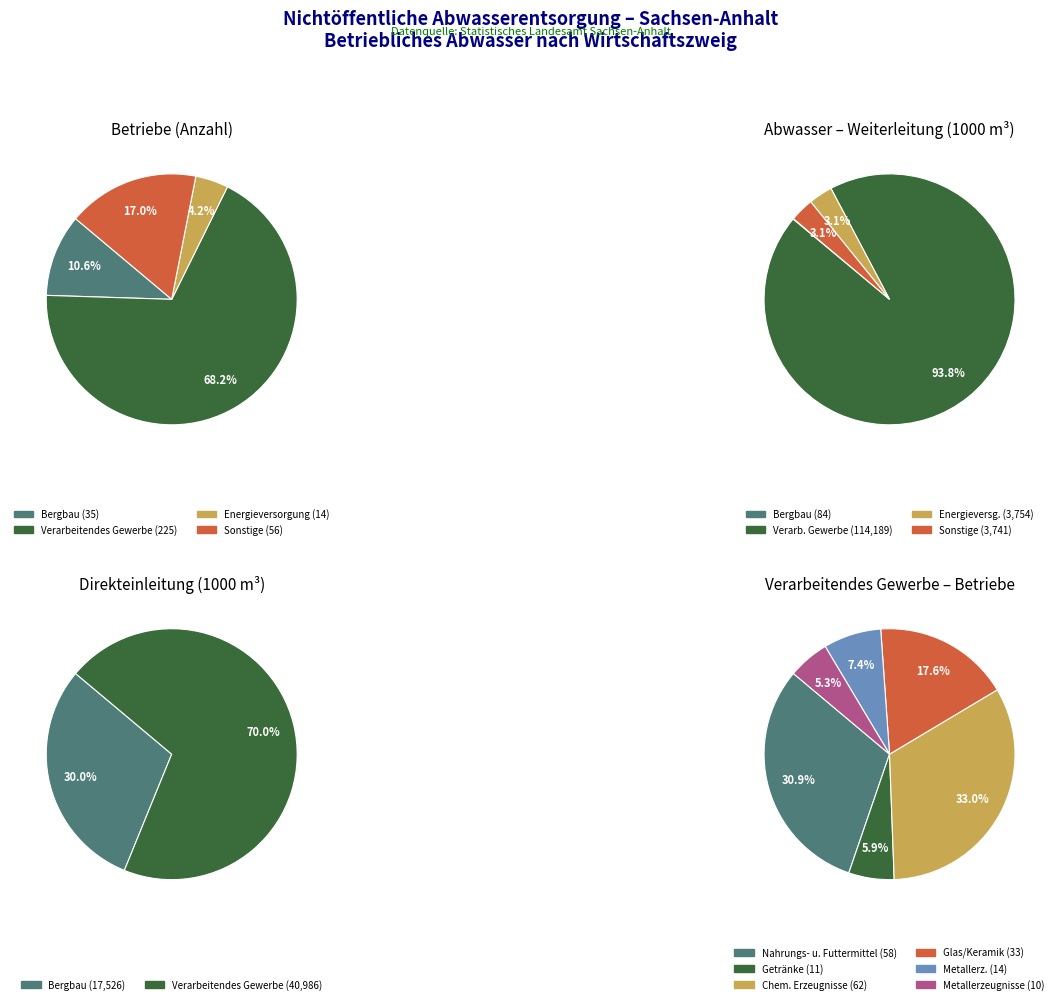

To the nearest percent, what is the difference between the Verarbeitendes Gewerbe and Energieversorgung slice percentages?

64%